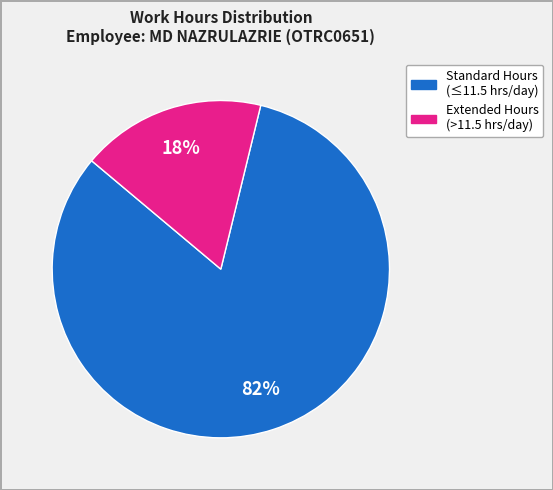

Is there any slice that represents more than half of the pie?

Yes